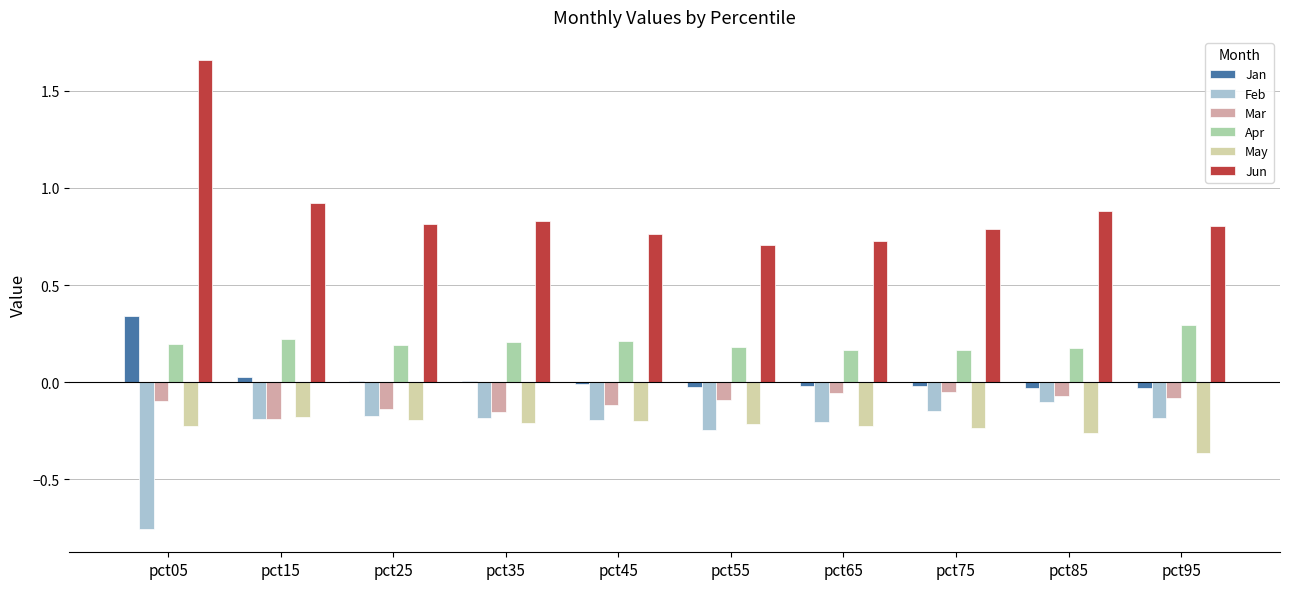

The value of Feb at pct45 is -0.1. True or false?

False